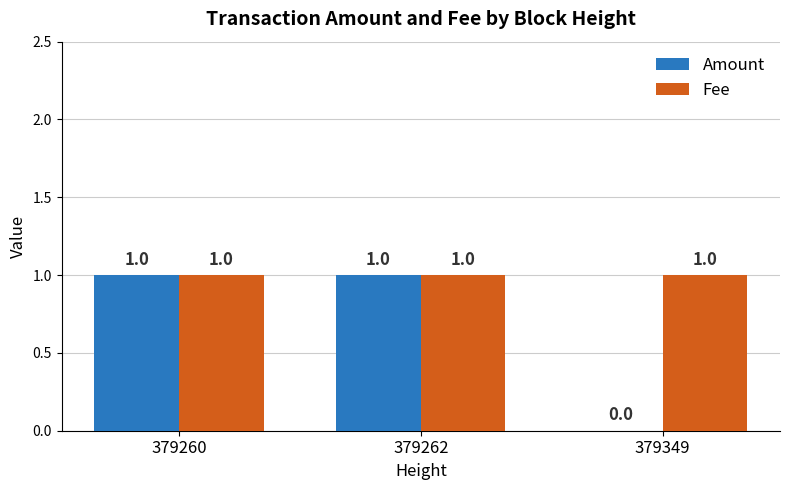

Read the Amount value at 379260.

1